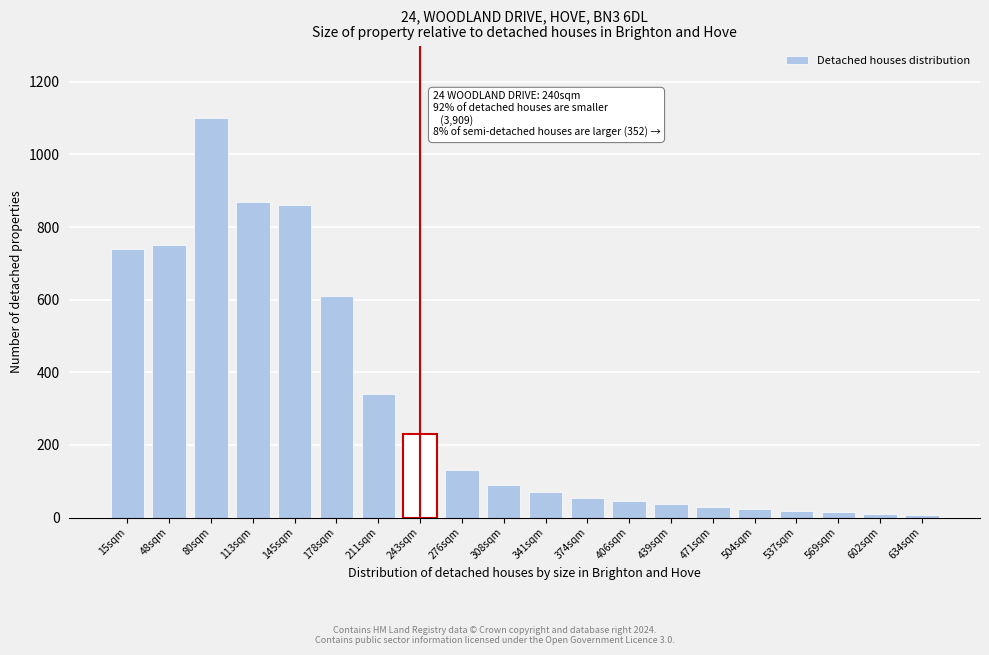

What is the maximum value shown in the chart?

1100